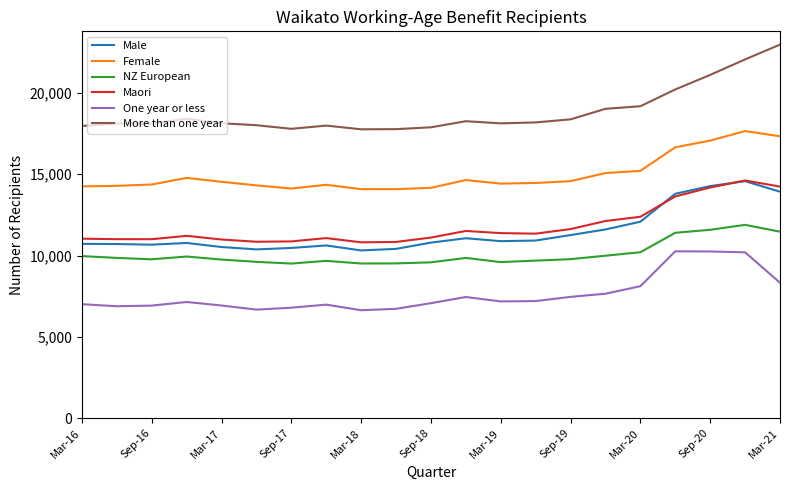

Which series has the largest range (max minus min)?

More than one year